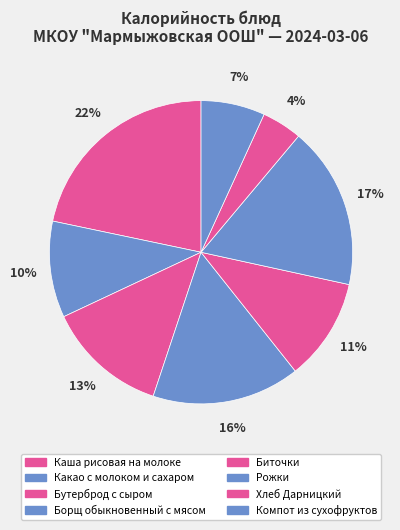

Rank the categories by value from highest to lowest.

Каша рисовая на молоке, Рожки, Борщ обыкновенный с мясом, Бутерброд с сыром, Биточки, Какао с молоком и сахаром, Компот из сухофруктов, Хлеб Дарницкий